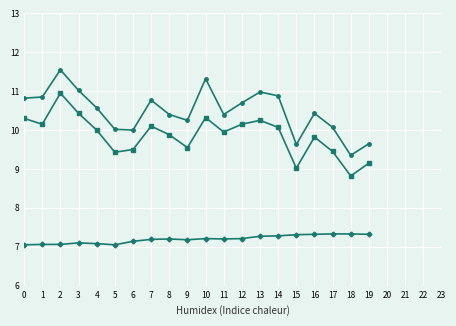

What is the minimum value shown in the chart?

7.0